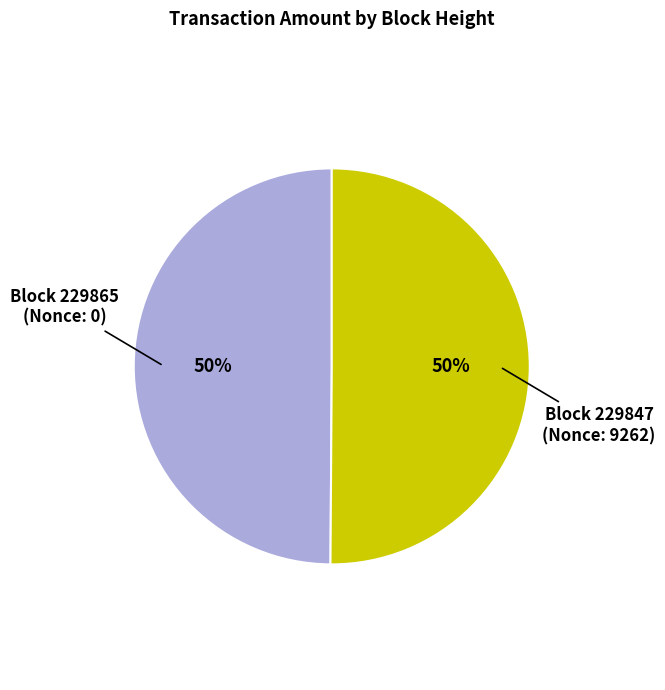

Do Block 229865 (Nonce: 0) and Block 229847 (Nonce: 9262) together represent more than half of the pie?

Yes